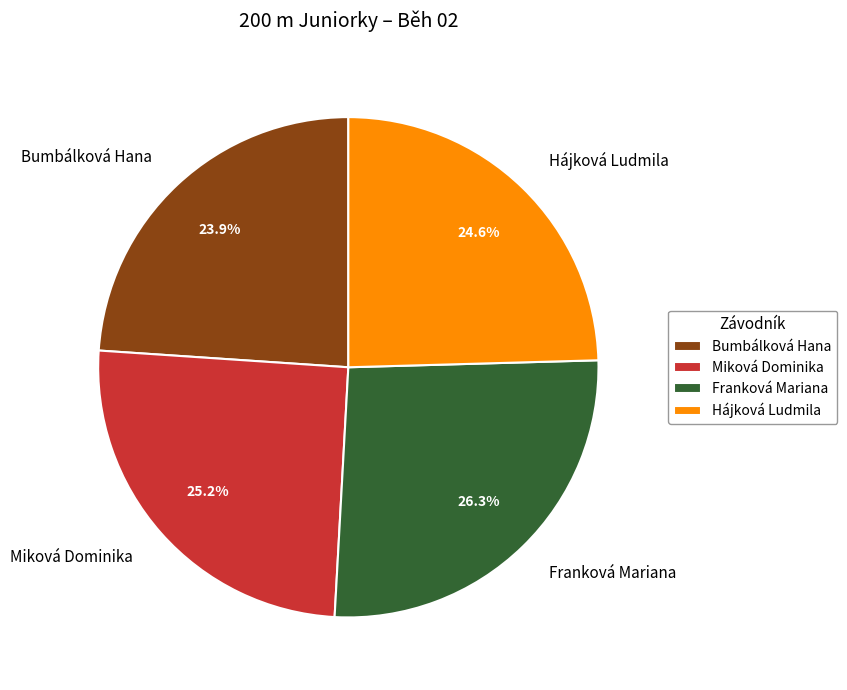

Which slice is the smallest?

Bumbálková Hana